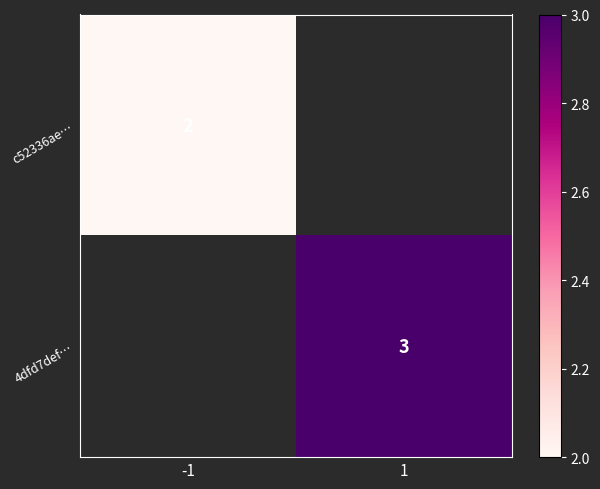

The value of c52336ae… at -1 is 3. True or false?

False